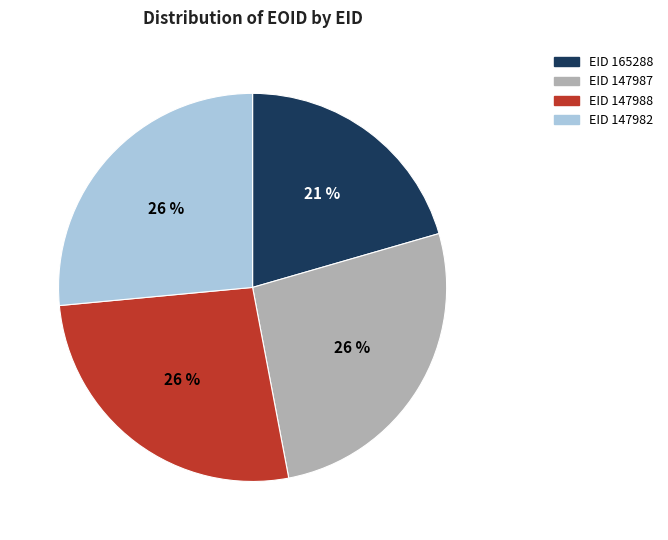

Is there a majority slice in this chart?

No